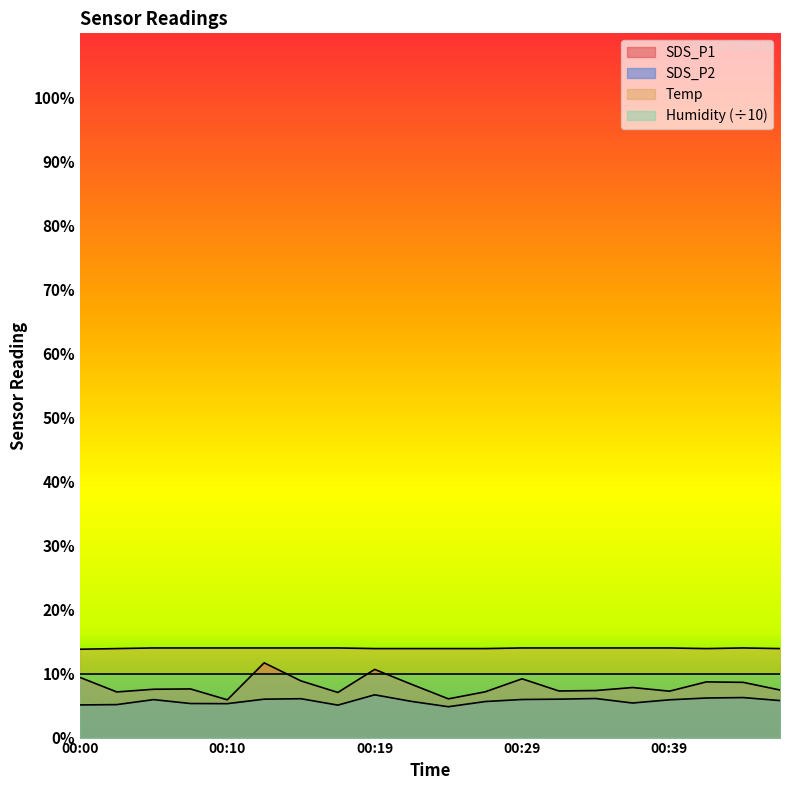

In SDS_P2, how many points are higher than both neighbors (excluding endpoints)?

5